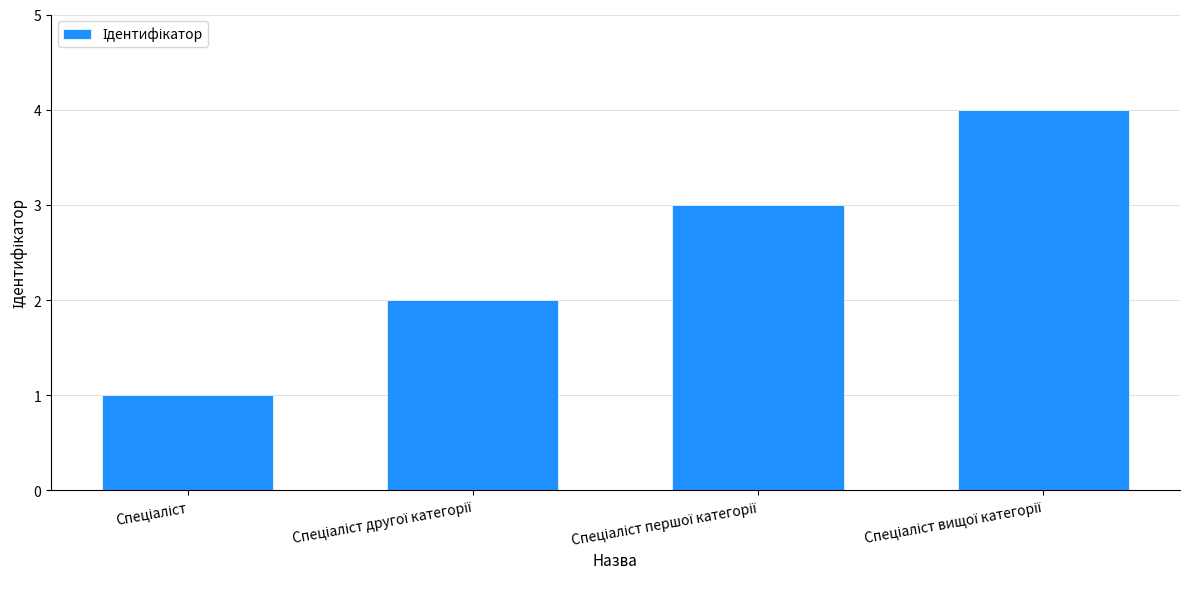

What is the greatest value displayed?

4